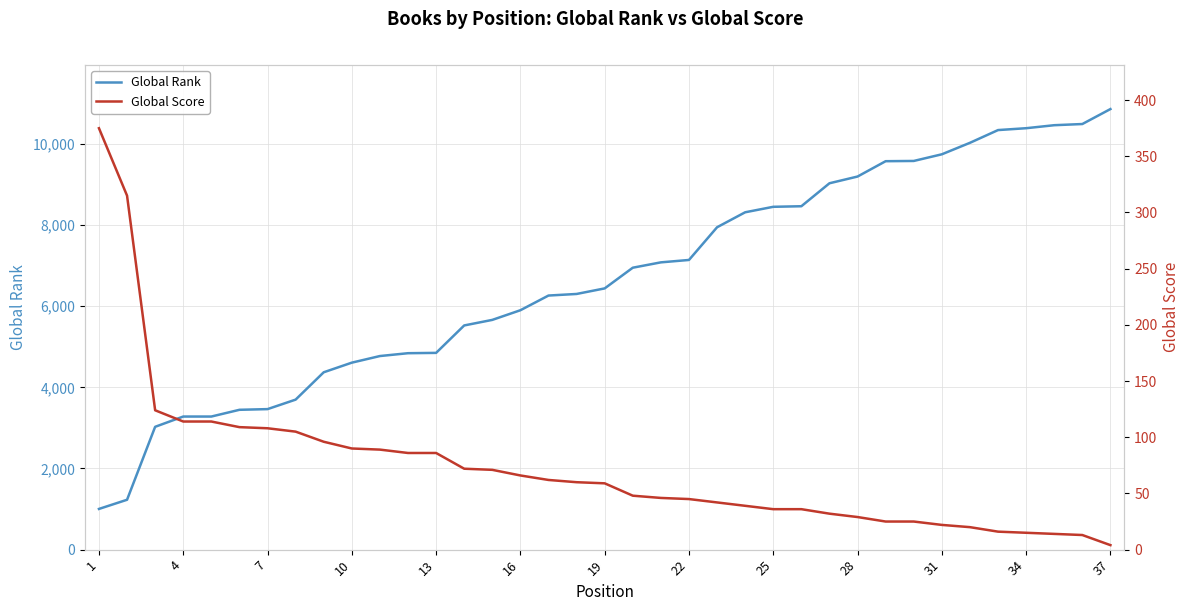

What is the difference between the maximum and minimum values in the Global Rank series?

9855